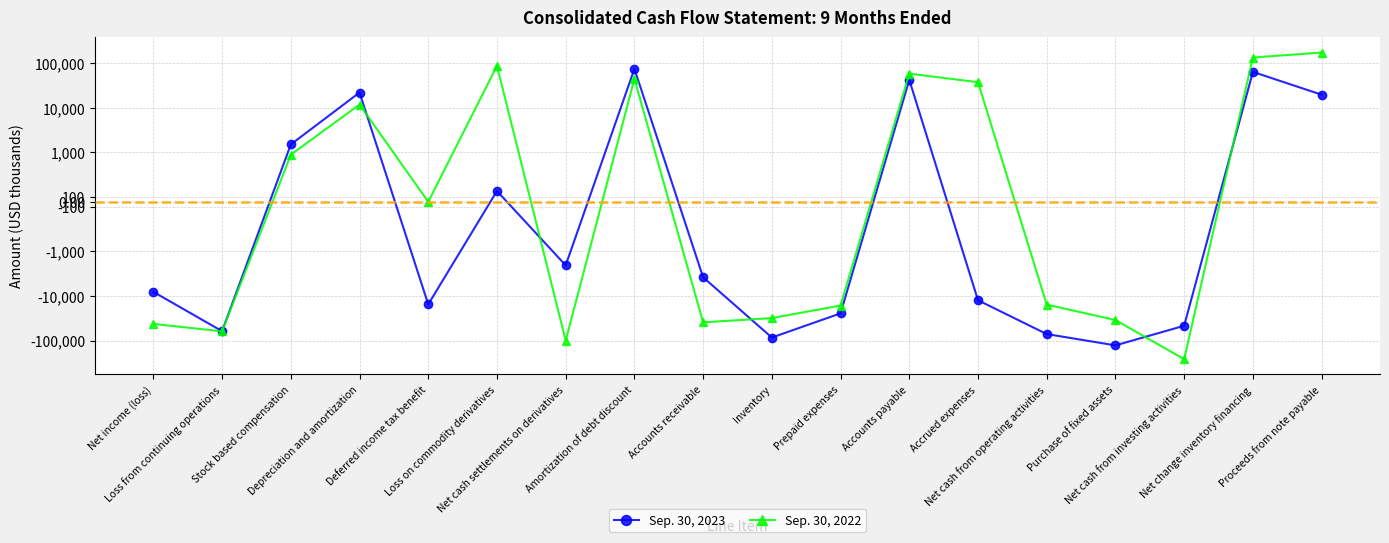

Between Depreciation and amortization and Accounts payable, which series saw the biggest shift?

Sep. 30, 2022